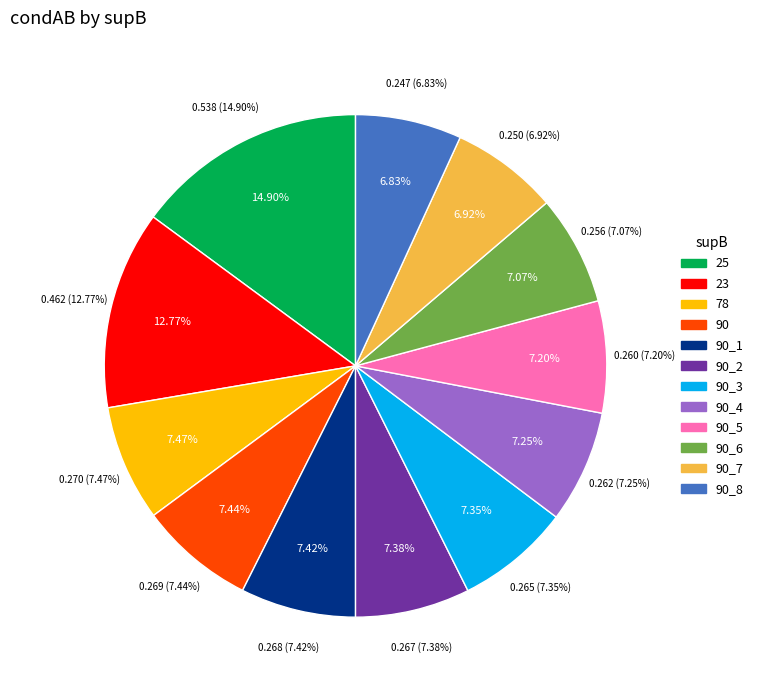

The 23 slice represents 13% of the pie. True or false?

True